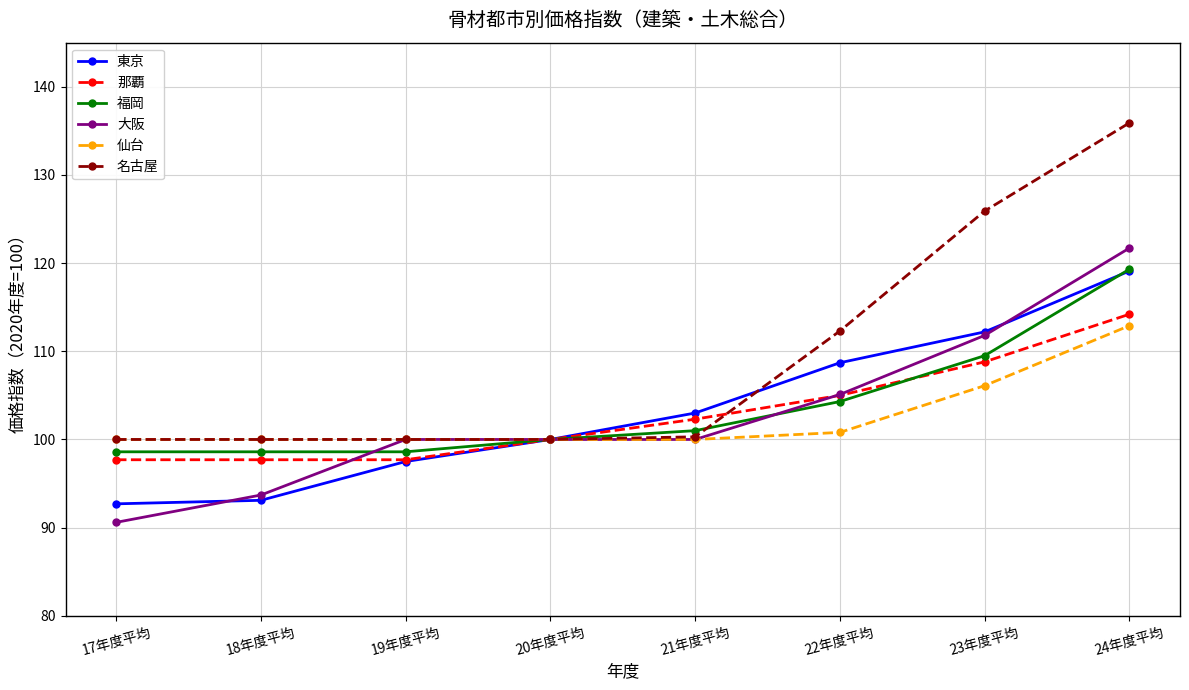

What is the difference between the 大阪 values at 18年度平均 and 20年度平均?

6.3